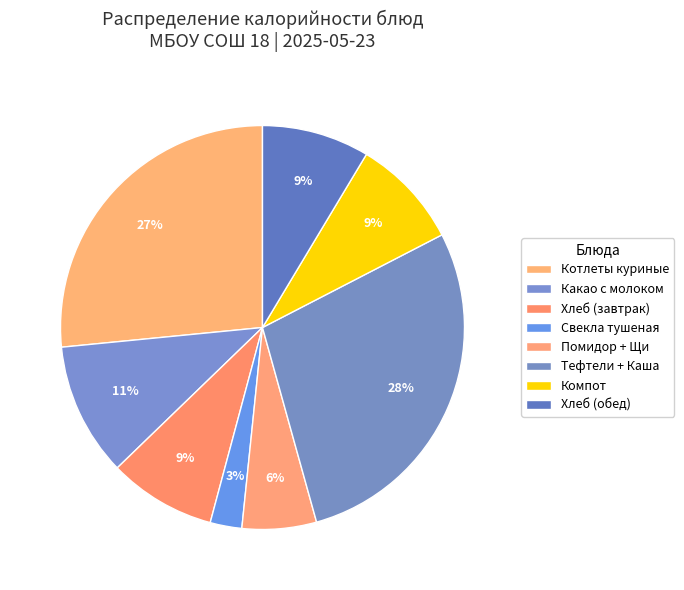

How many segments does this pie chart have?

8